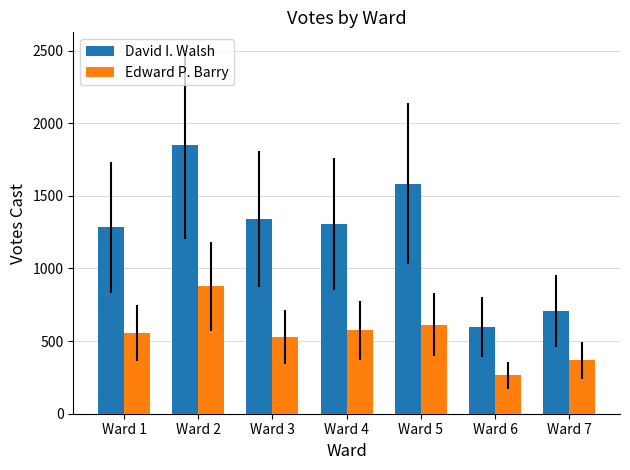

List the series in order of their overall mean, highest first.

David I. Walsh, Edward P. Barry